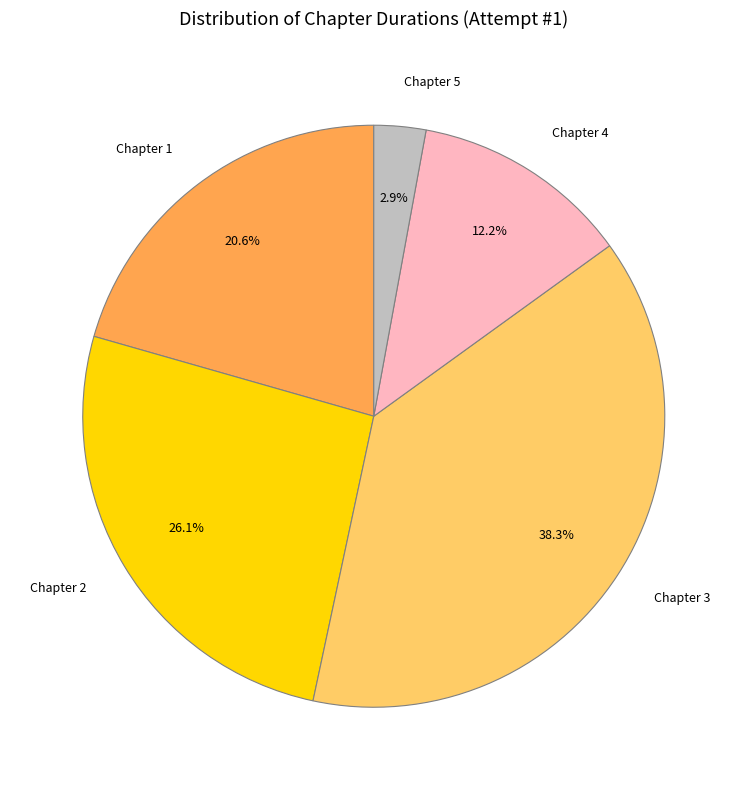

Is it true that Chapter 5 is 3% of the pie?

True